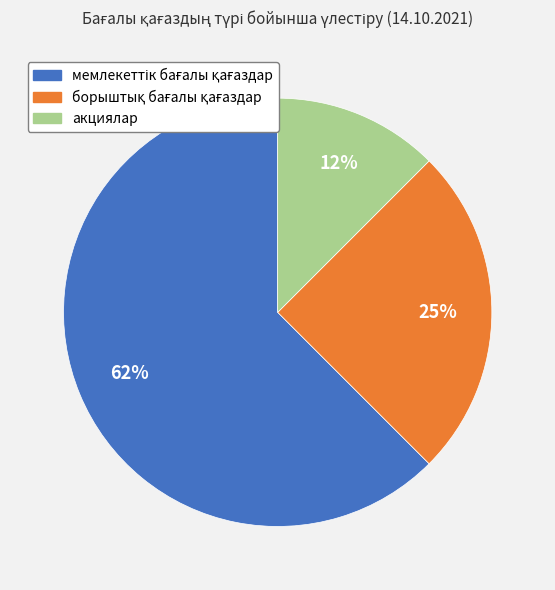

To the nearest percent, what is the average slice percentage?

33%